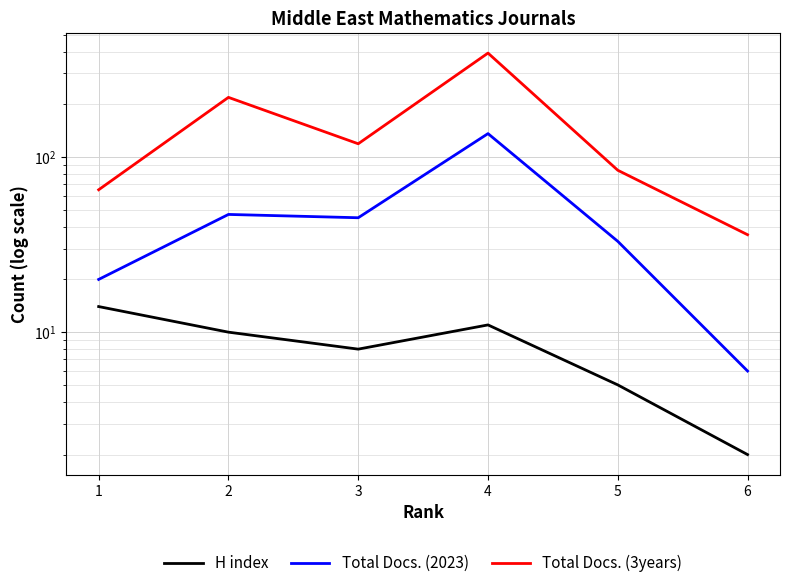

What is the difference between the maximum and minimum values in the Total Docs. (3years) series?

356